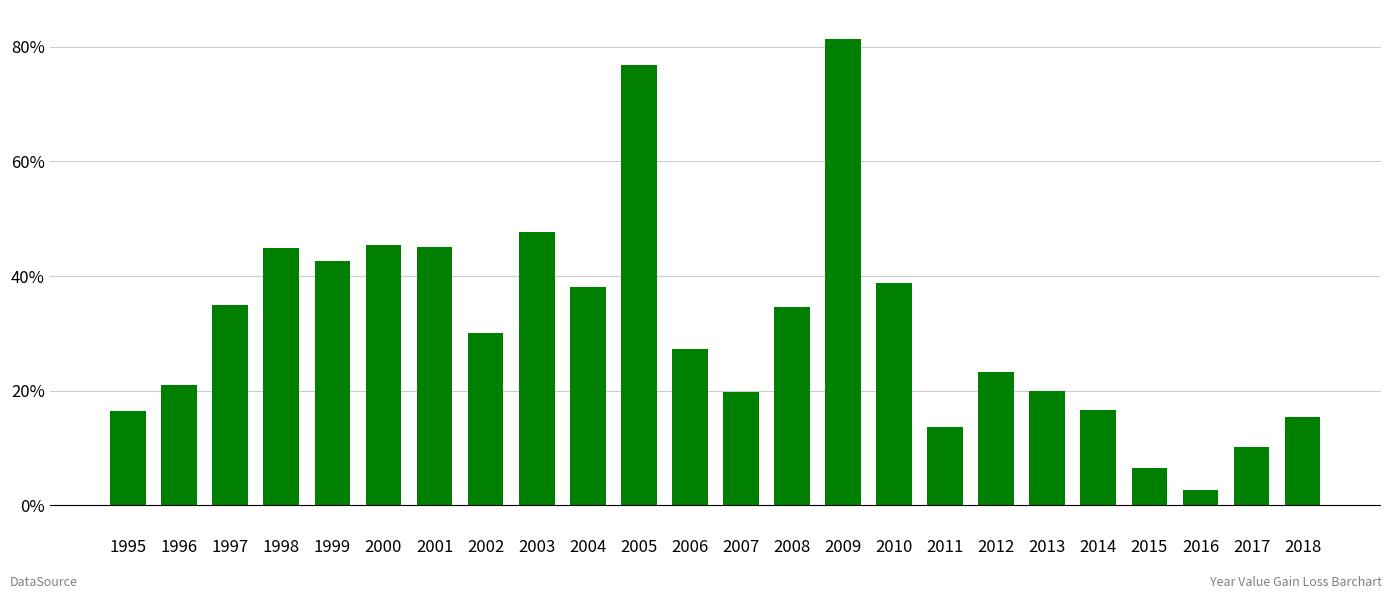

Are the bars horizontal?

No